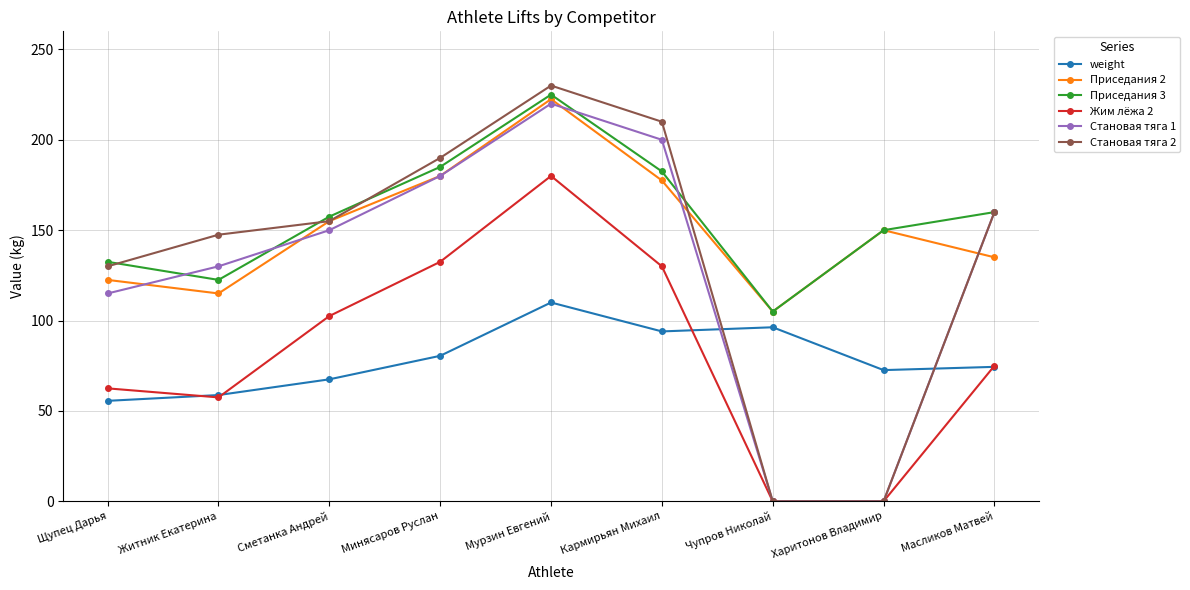

How many lines are shown in the chart?

6